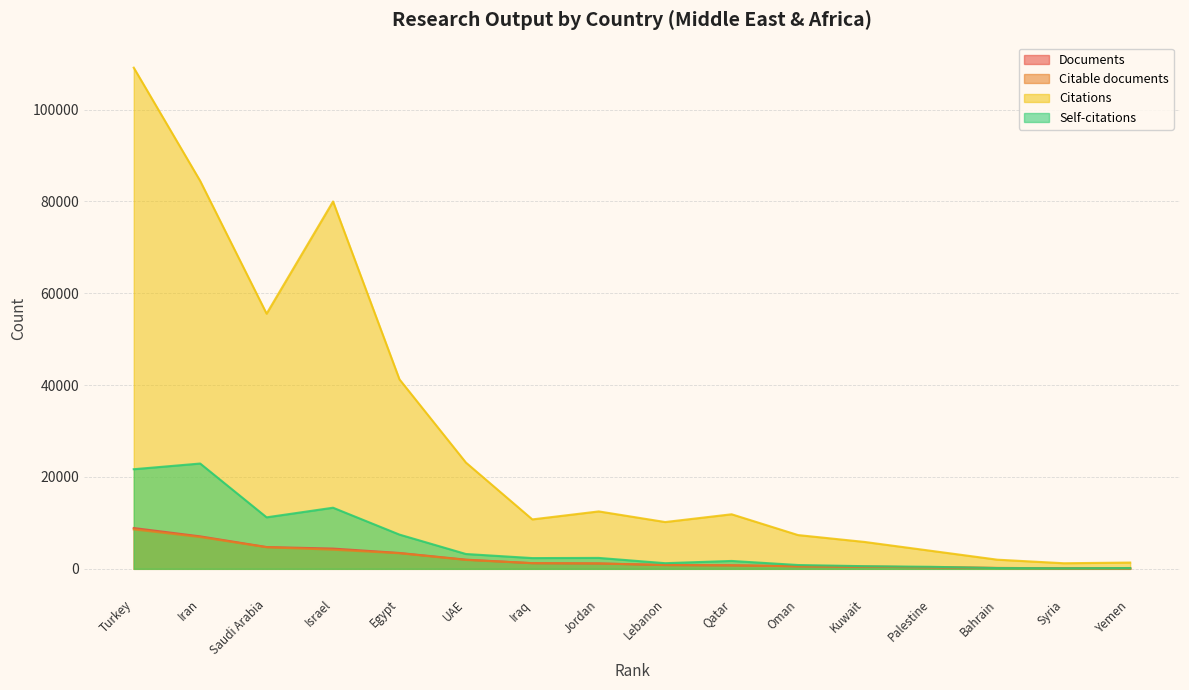

The value of Citations at Egypt is 41252. True or false?

True